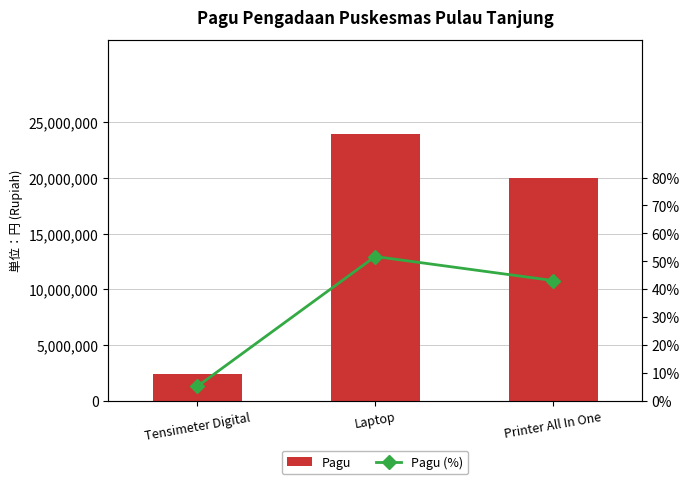

Count the number of categories in the chart.

3